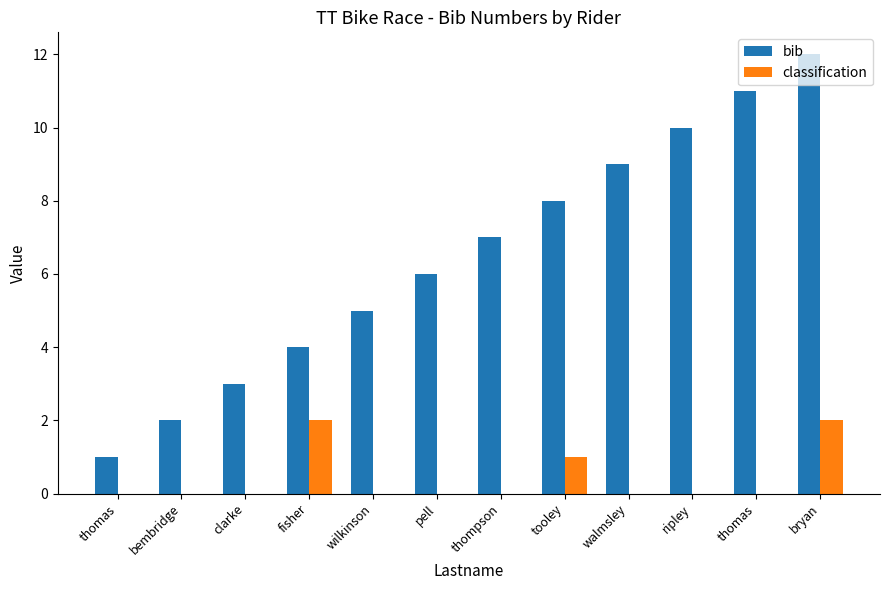

Between tooley and walmsley, which is larger?

walmsley